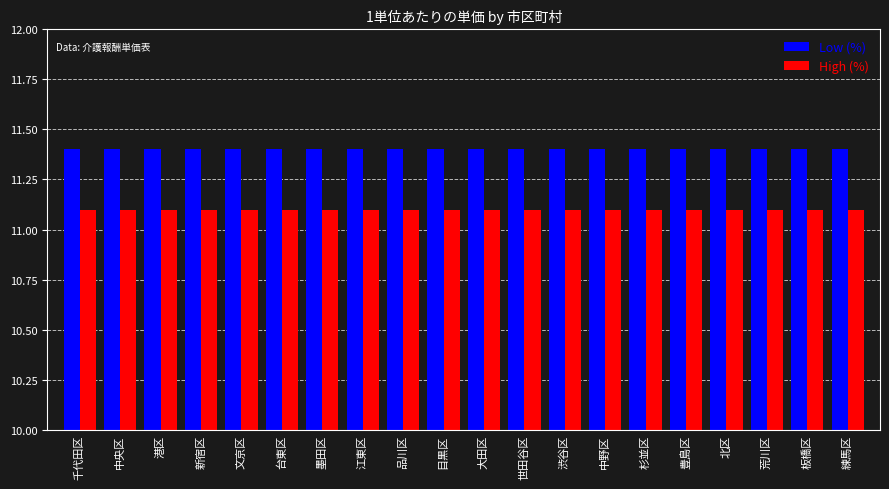

Reading left to right, list all the values displayed in this chart.

Low (%): 11.4	11.4	11.4	11.4	11.4	11.4	11.4	11.4	11.4	11.4	11.4	11.4	11.4	11.4	11.4	11.4	11.4	11.4	11.4	11.4
High (%): 11.1	11.1	11.1	11.1	11.1	11.1	11.1	11.1	11.1	11.1	11.1	11.1	11.1	11.1	11.1	11.1	11.1	11.1	11.1	11.1